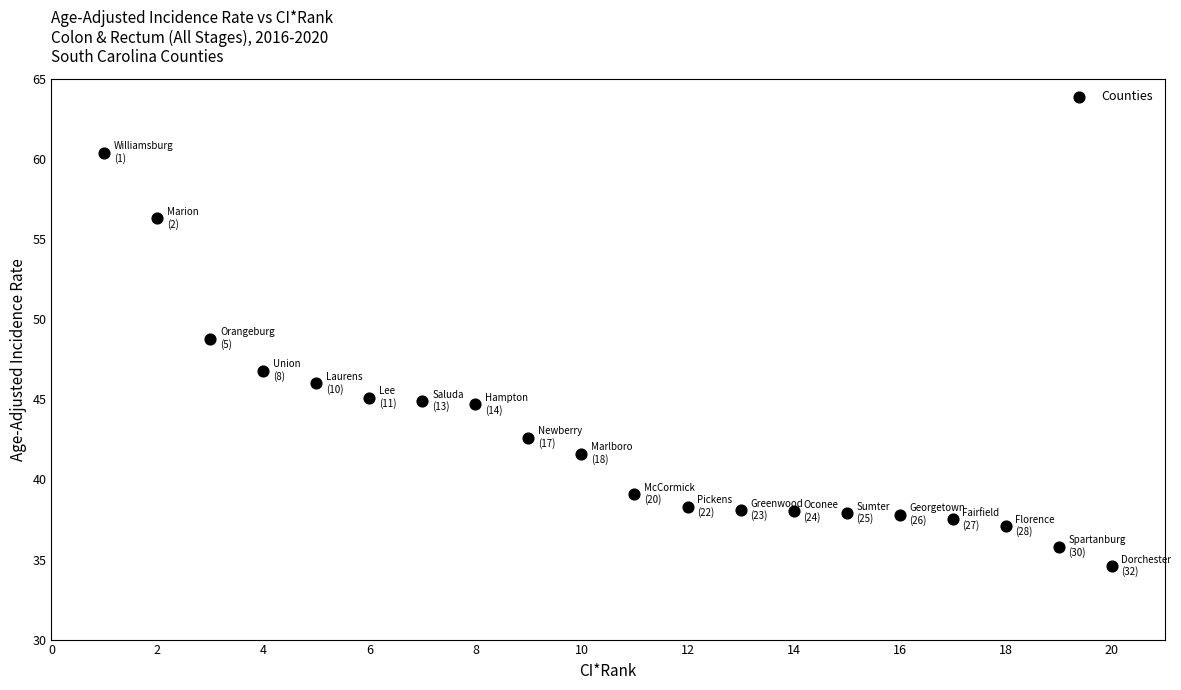

What is the range of X values (max minus min)?

19.0